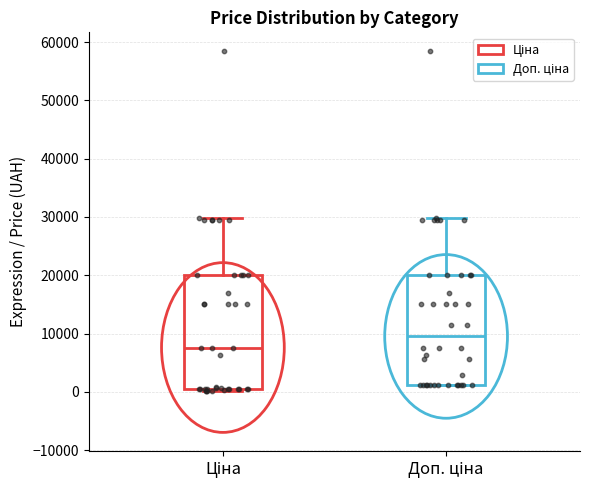

Which box's median line is the lowest?

Ціна